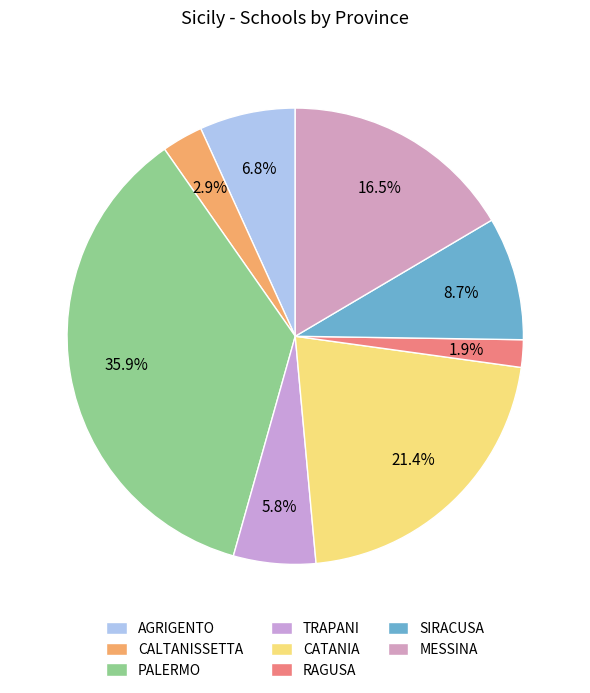

What percentage is the CATANIA slice, to the nearest percent?

21%